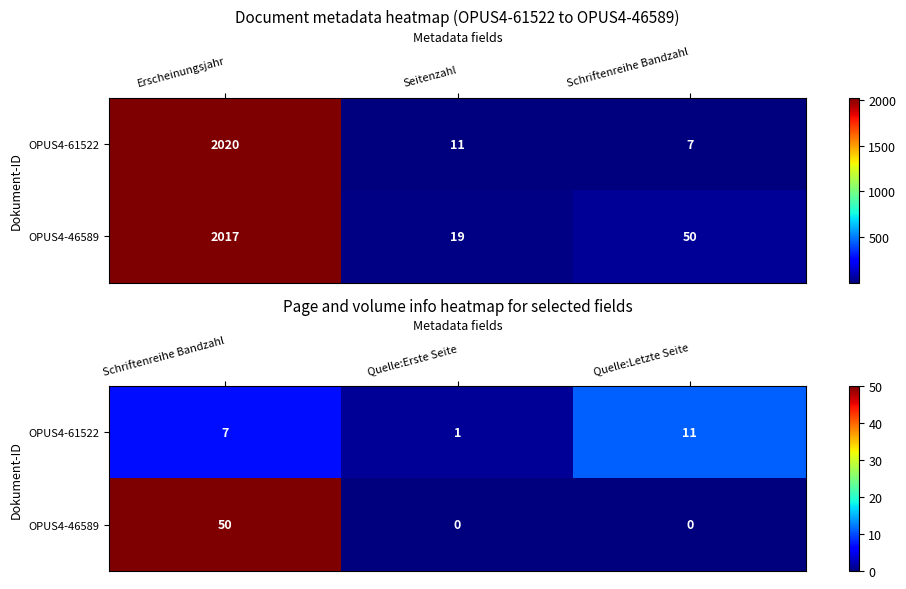

True or false: OPUS4-61522 has a value of 1 at Quelle:Erste Seite.

False